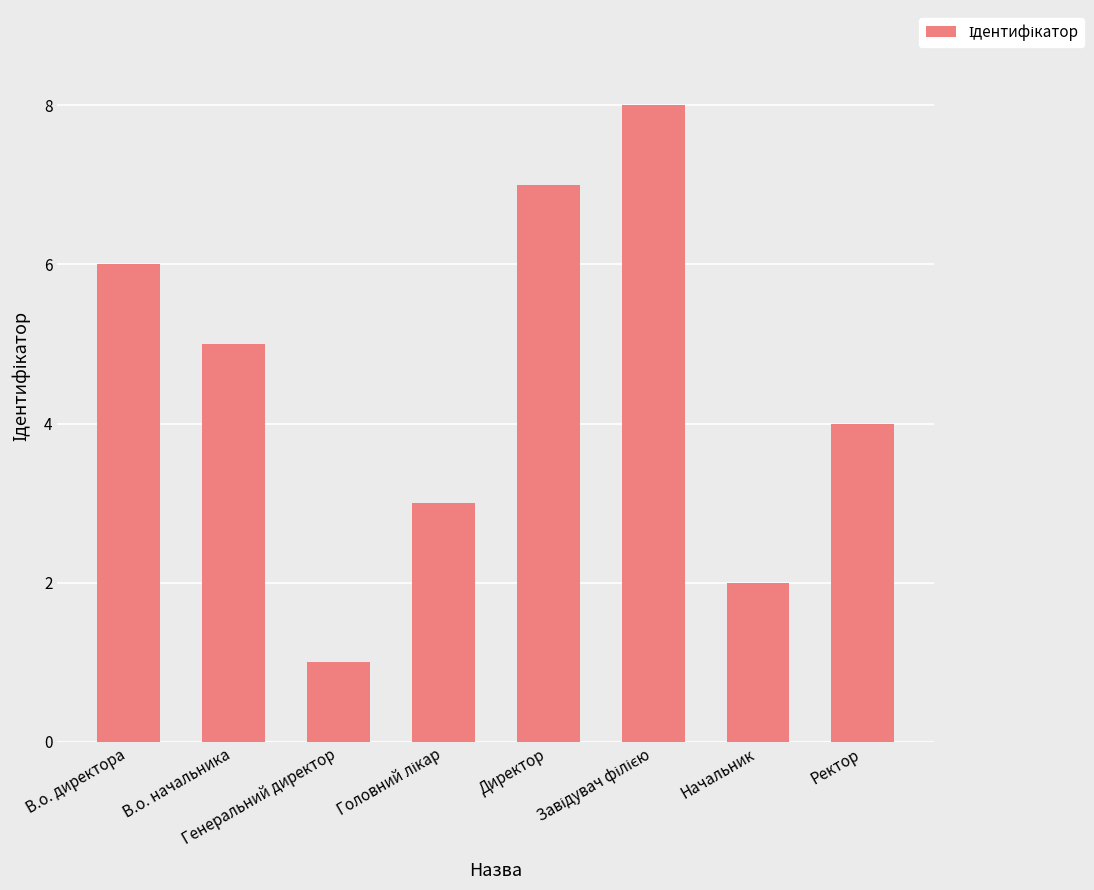

What is the maximum value shown in the chart?

8